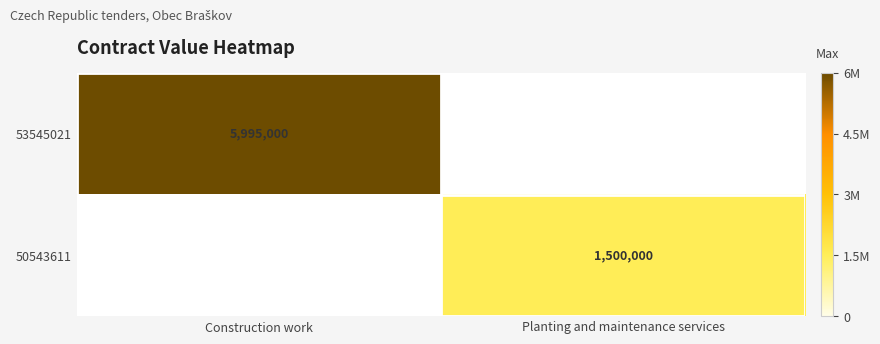

Is it true that 50543611 equals 1962956 at Planting and maintenance services?

False